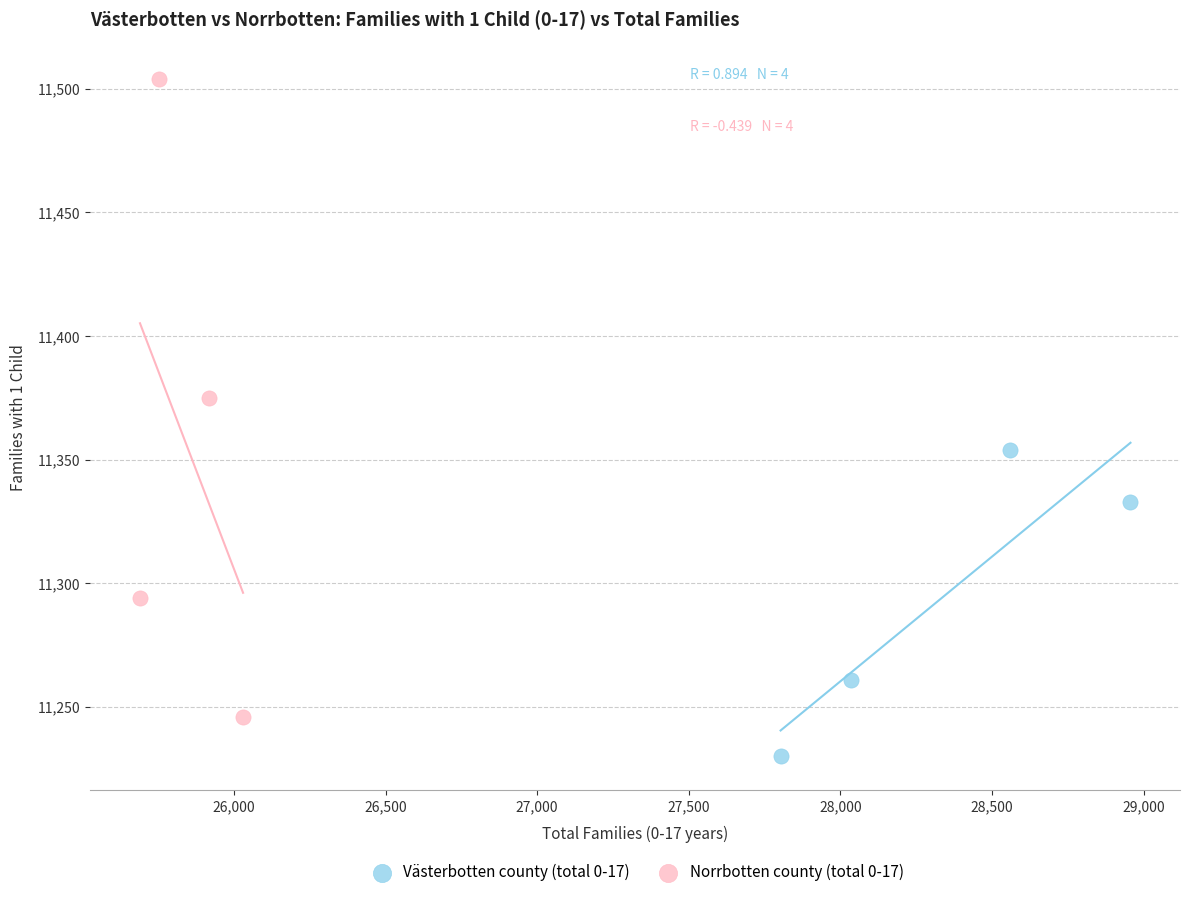

Which series reaches the maximum Y coordinate?

Norrbotten county (total 0-17)